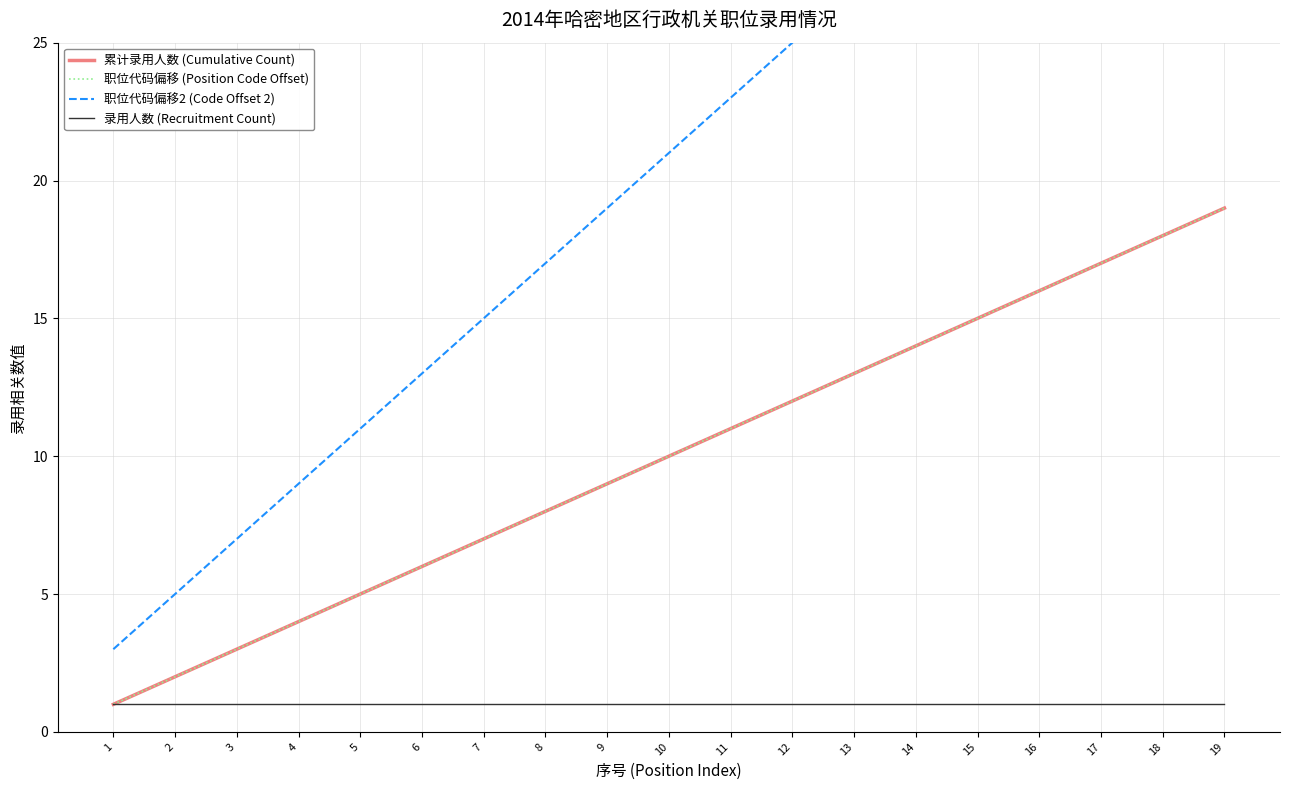

What is the average value of the 累计录用人数 (Cumulative Count) series?

10